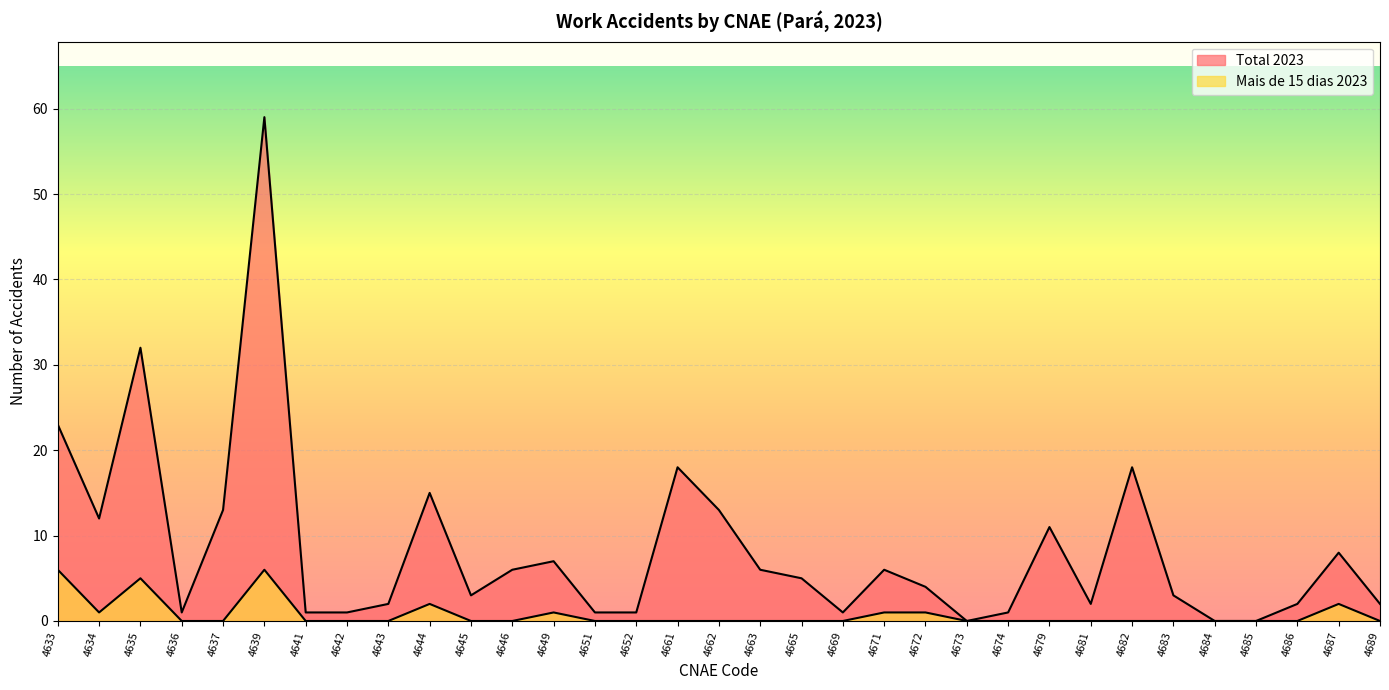

The Total 2023 series shows 2 at 4681. True or false?

True